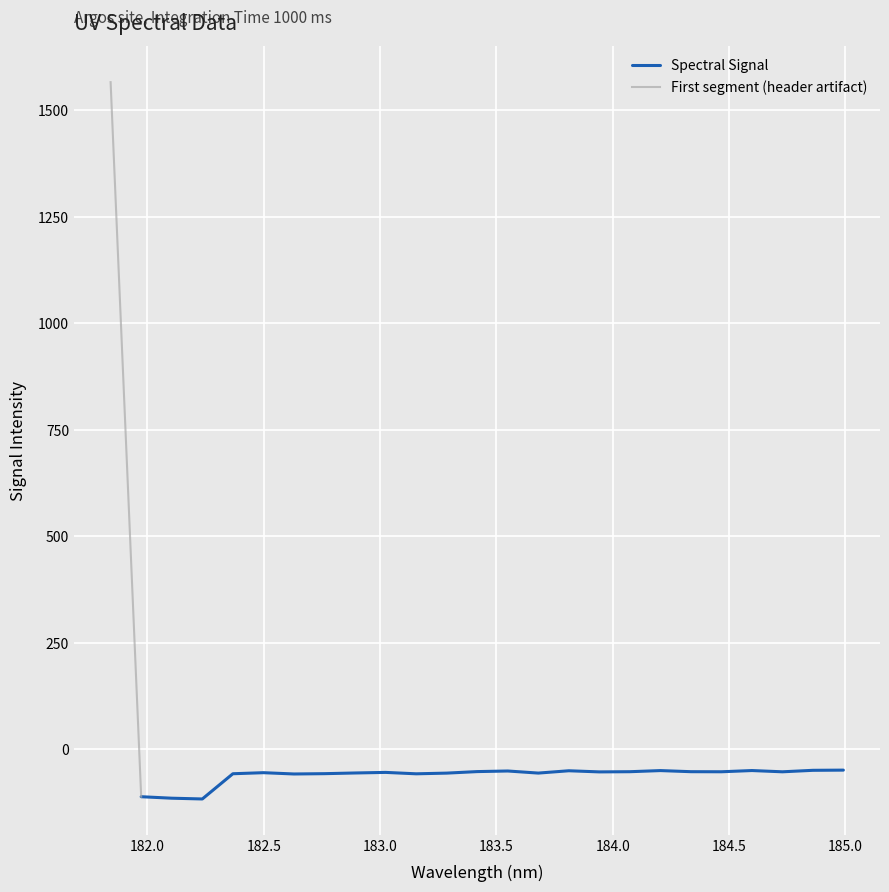

What is the difference between the values at 184.9911297472 and 182.3673257152?

8.5